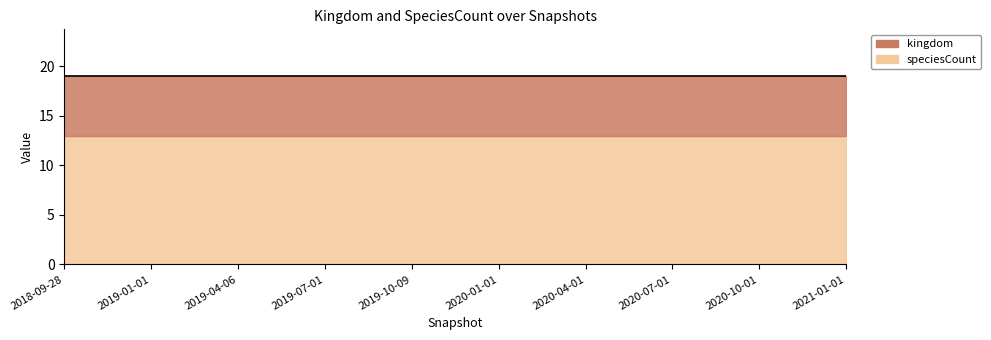

What is the sum of all speciesCount values?

130